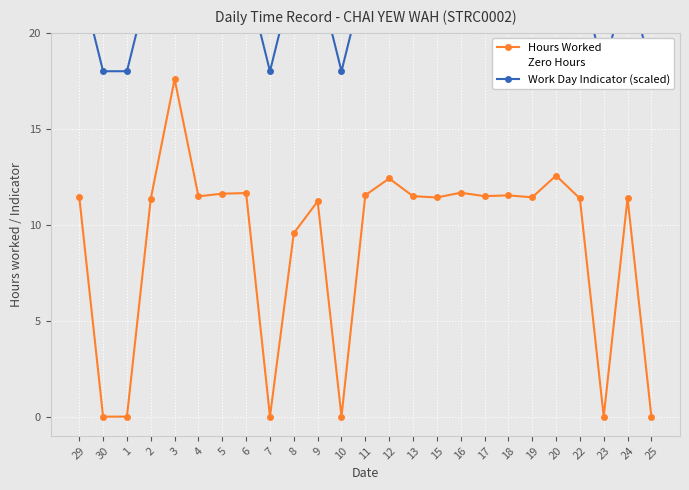

At which category does the chart reach its peak across all series?

3